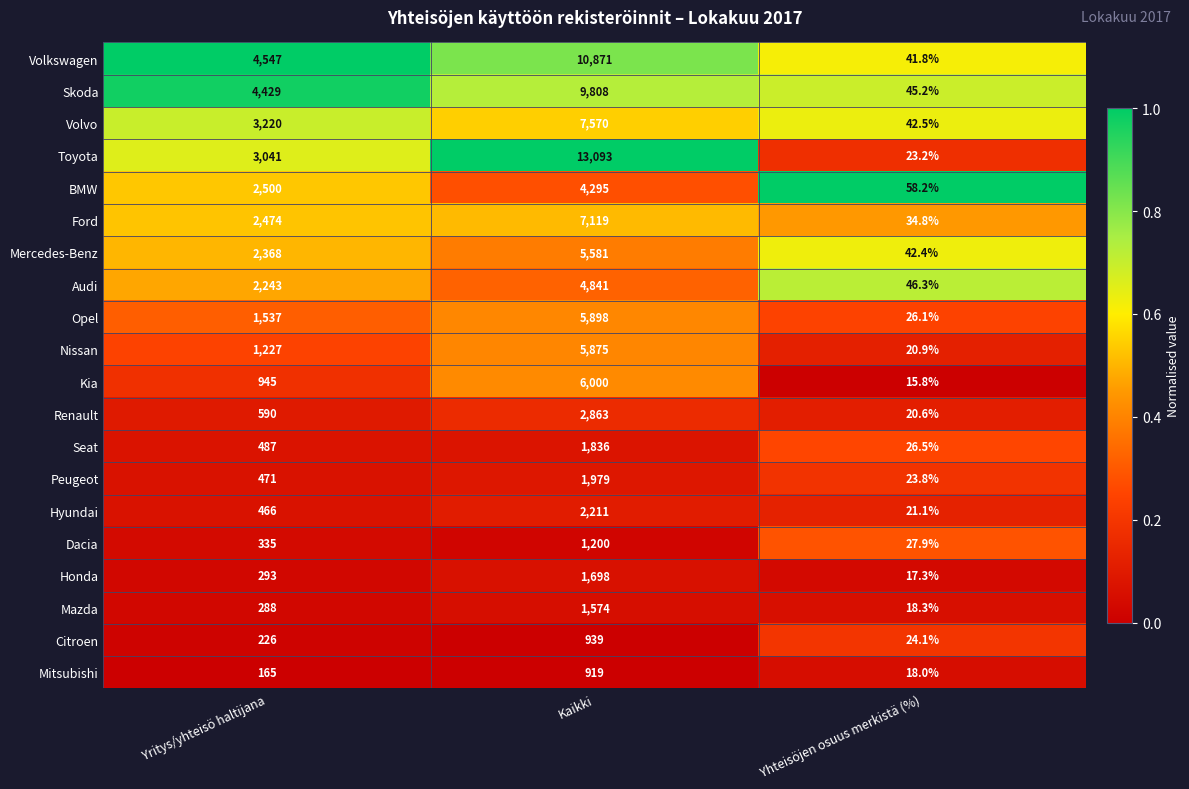

What is the maximum value shown in the chart?

13093.0